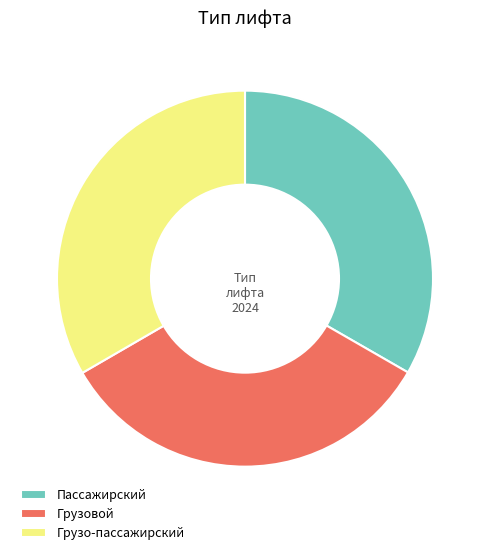

Does Грузовой represent more than half of the total?

No